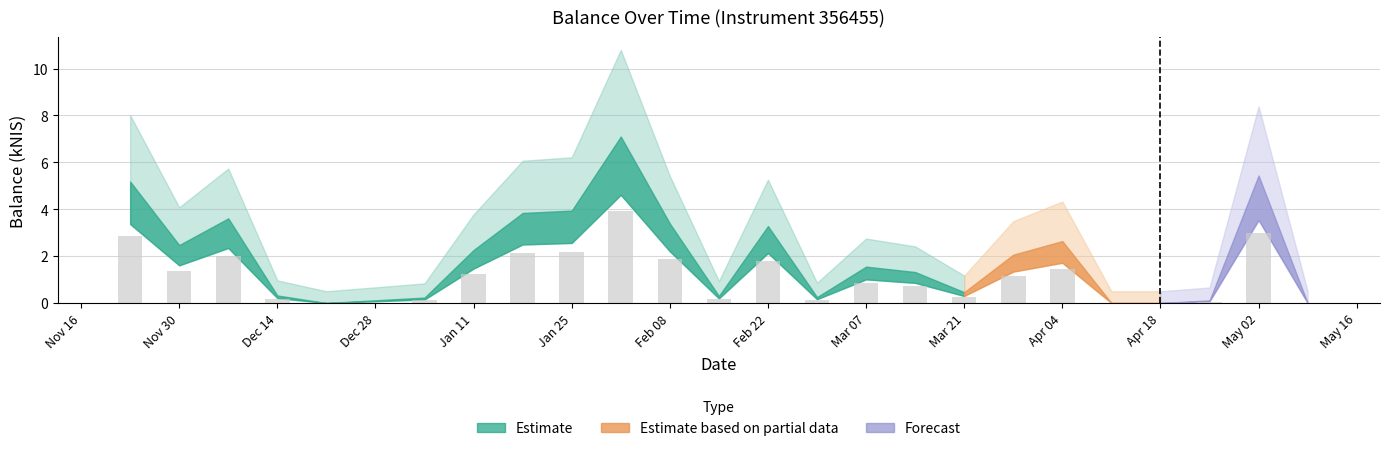

List the labels in order of value, largest first.

2024-02-01, 2024-05-02, 2023-11-23, 2024-01-25, 2024-01-18, 2023-12-07, 2024-02-08, 2024-02-22, 2024-04-04, 2023-11-30, 2024-01-11, 2024-03-28, 2024-03-07, 2024-03-14, 2024-03-21, 2023-12-14, 2024-02-15, 2024-02-29, 2024-01-04, 2024-04-25, 2023-12-21, 2024-04-11, 2024-04-18, 2024-05-09